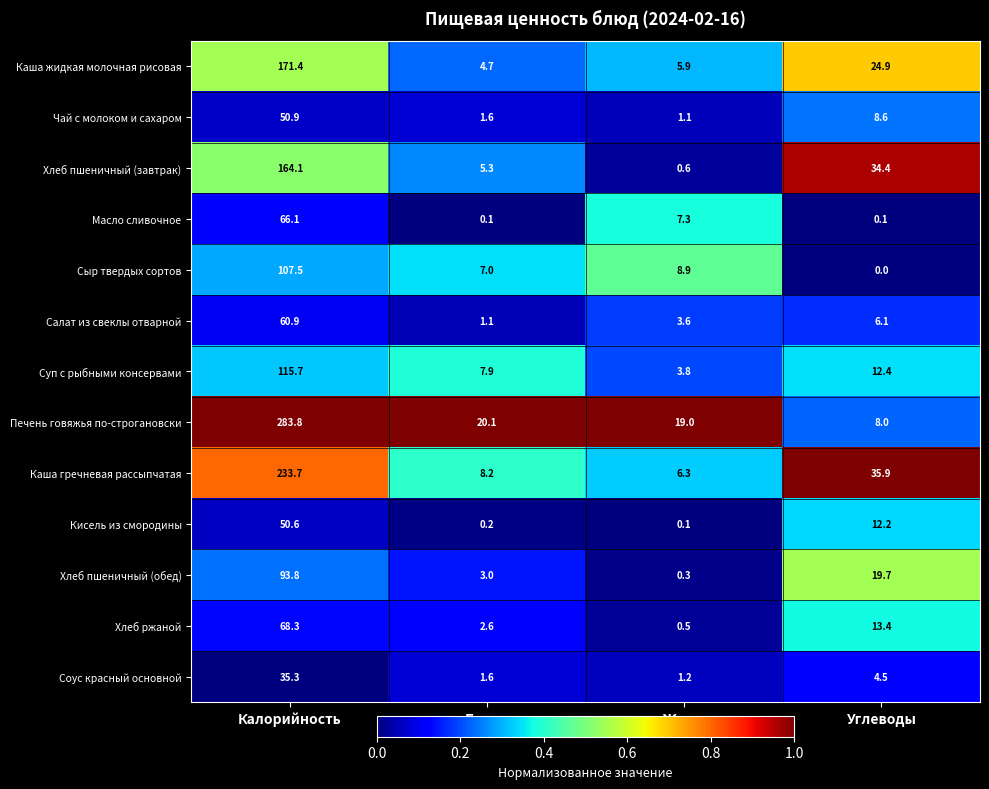

What is the difference between the highest and lowest values at Белки?

20.0